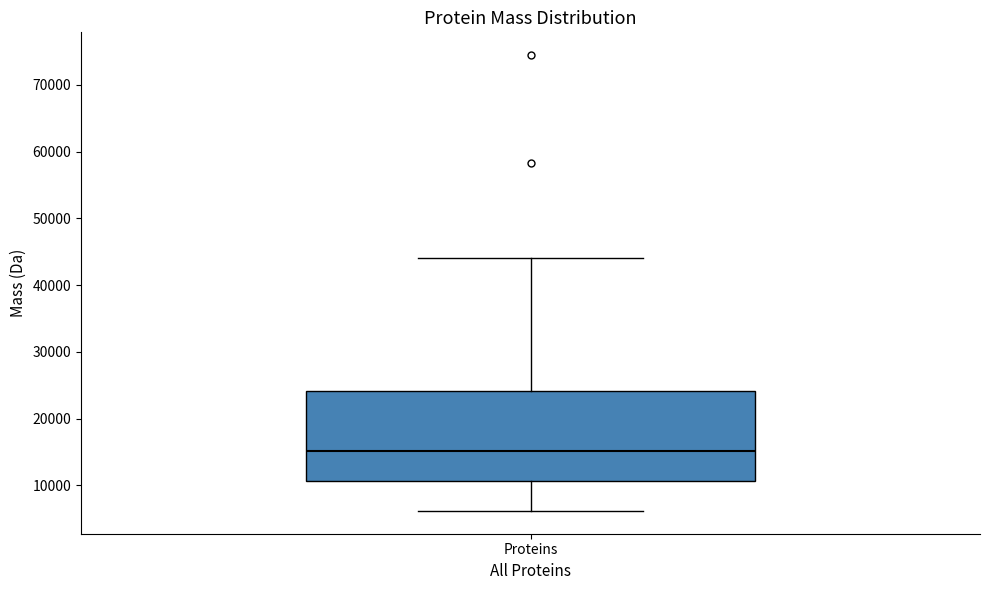

Where is the lower edge of the box for Proteins on the y-axis? The values are not printed on the chart, so give them approximately, as read against the axis.

11000